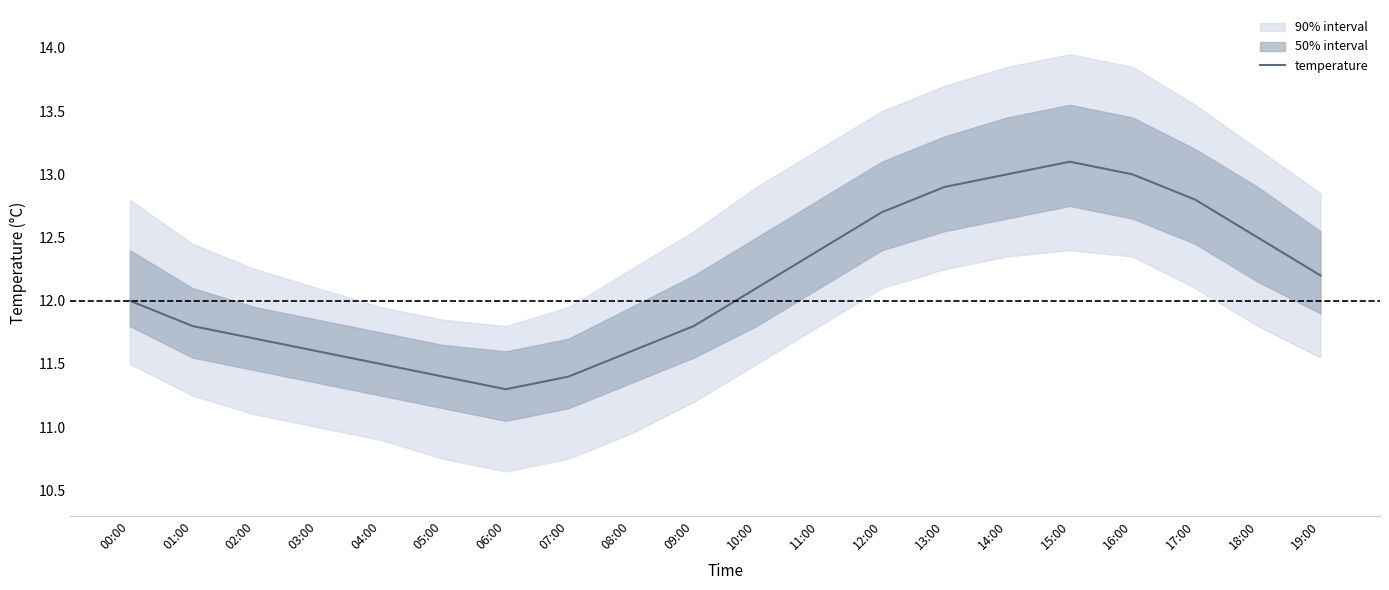

The chart shows a value of 11.6 at 08:00. True or false?

True